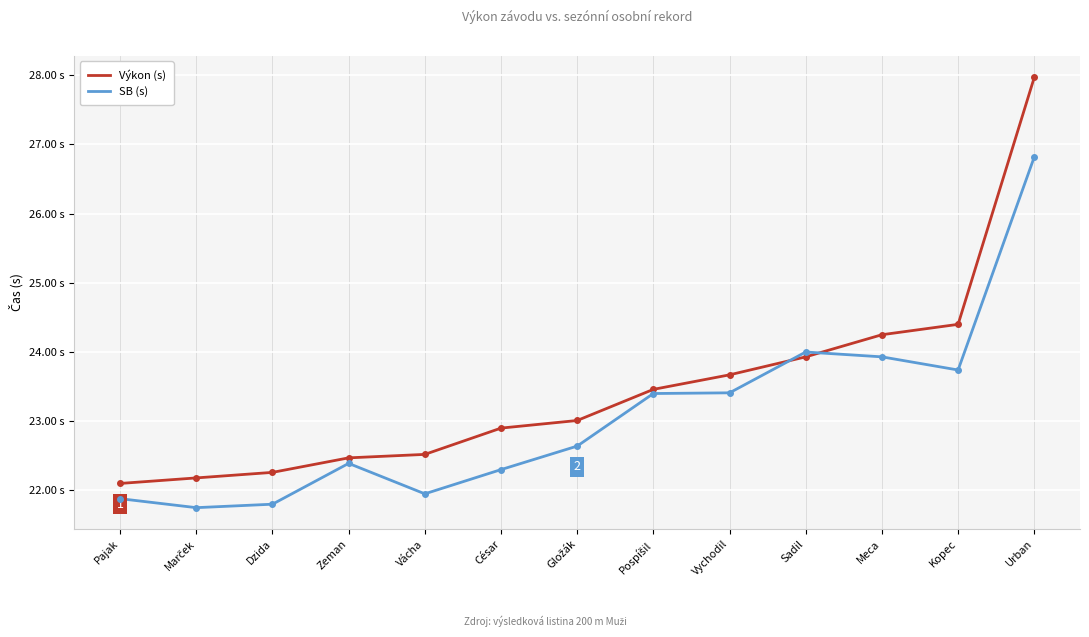

What is the highest value of the SB (s) series?

26.8